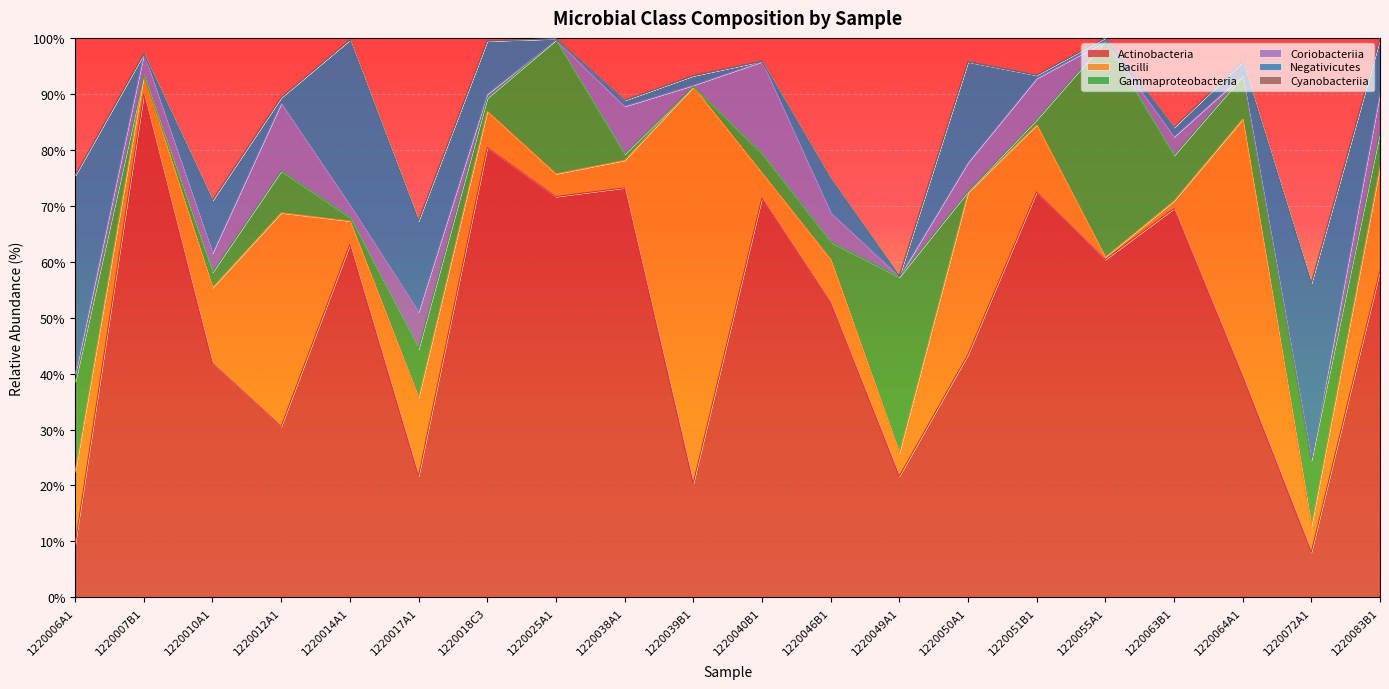

Which has a higher value, 1220017A1 or 1220055A1?

1220055A1